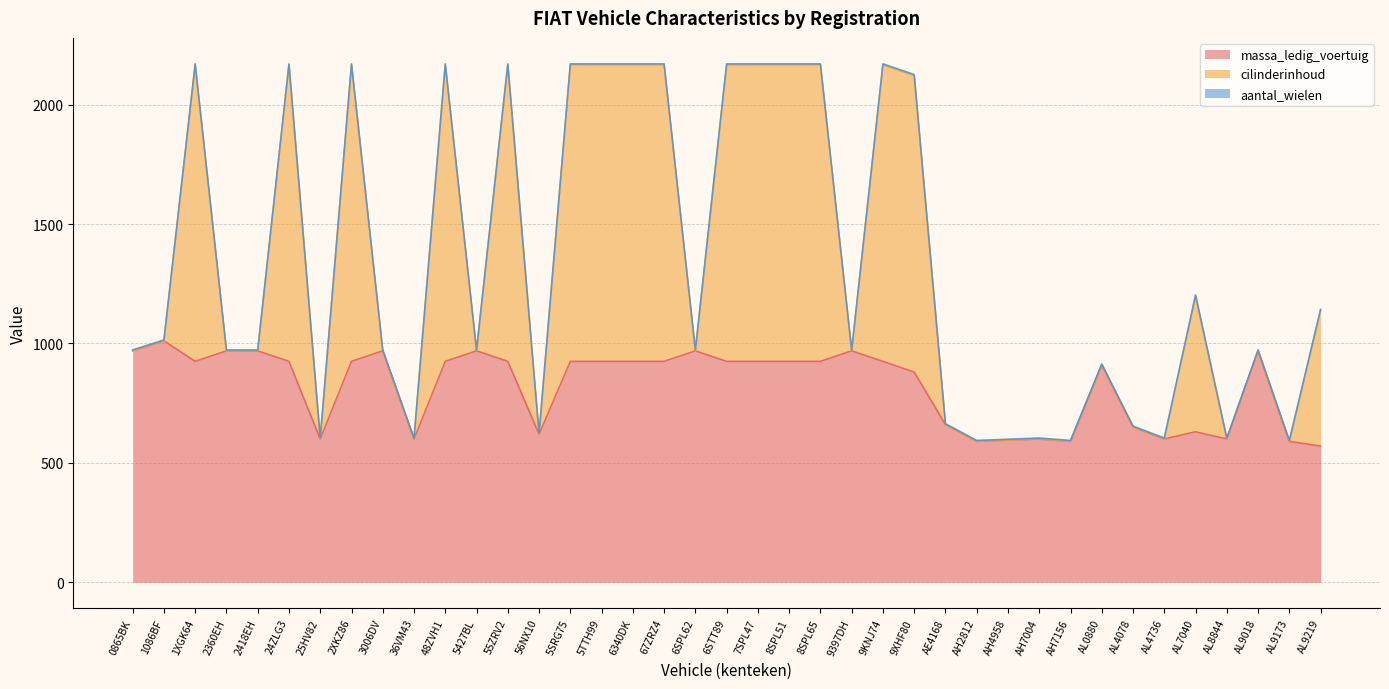

What position from the right is AH2812?

12